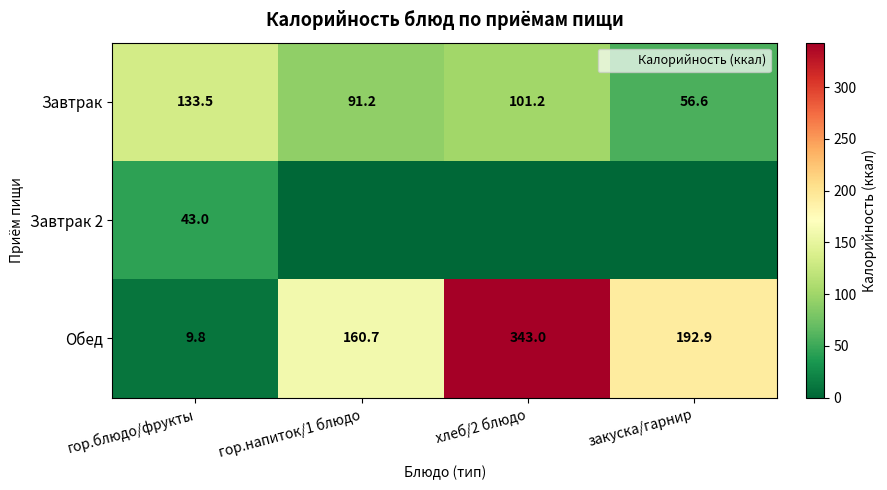

What is the total value across all series at гор.блюдо/фрукты?

186.3